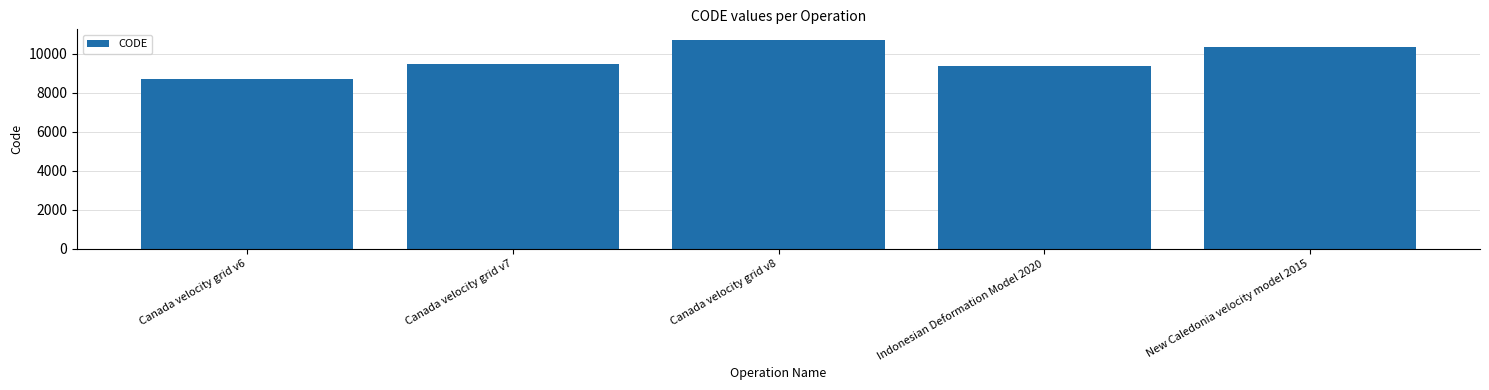

What is the sum of the values at New Caledonia velocity model 2015 and Canada velocity grid v6?

18999